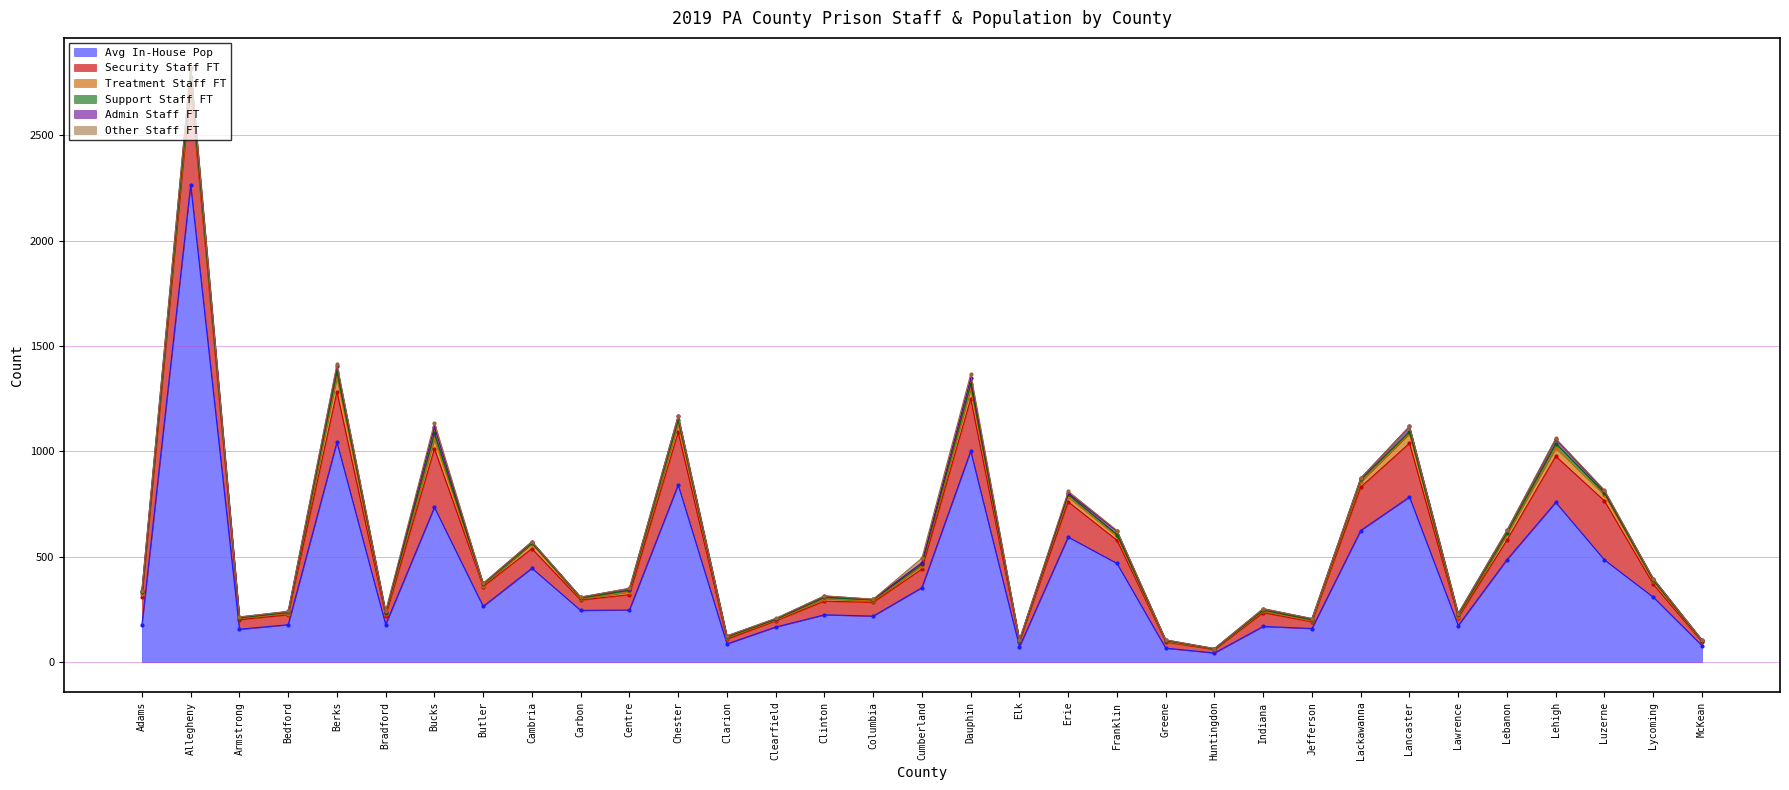

What is the approximate value of Support Staff FT at Clinton?

7.0